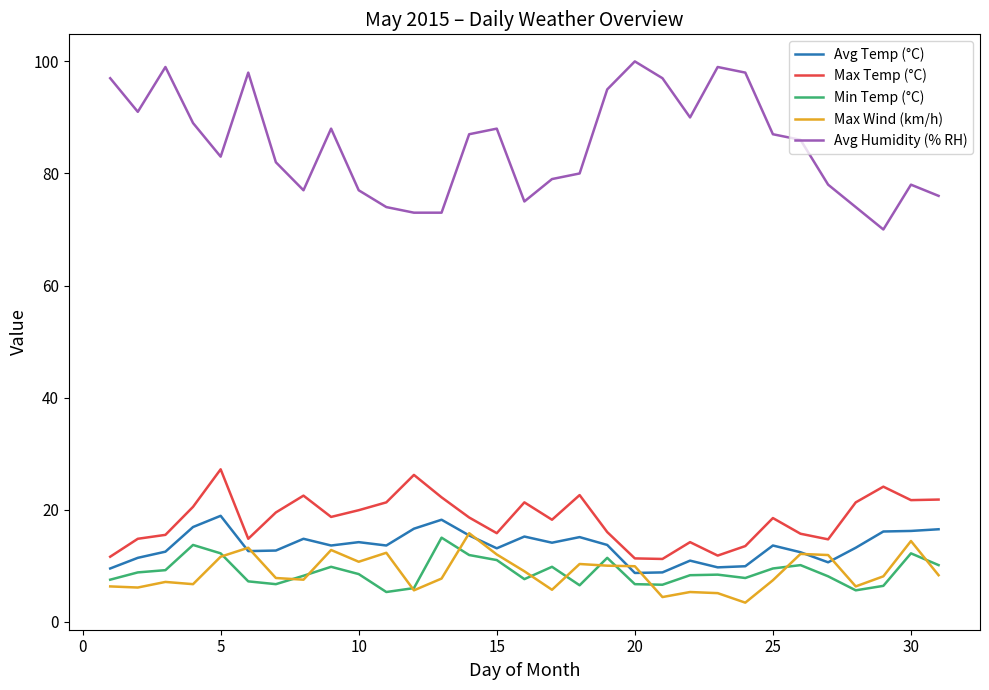

Is this an area chart (filled region under the line)?

No